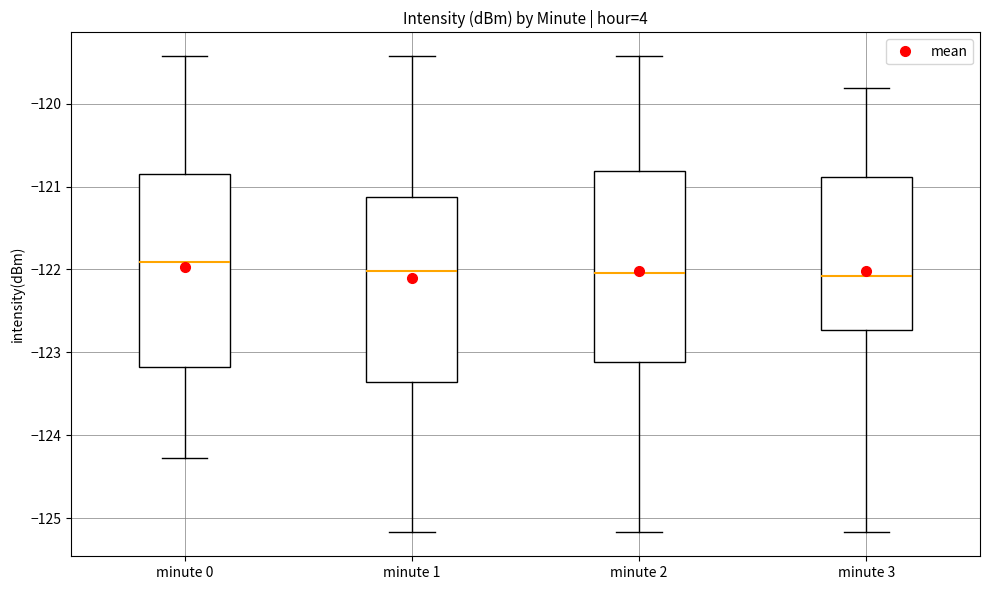

Reading left to right, transcribe this box plot: for each box, give where its median line is, the range the box spans, and where its two whiskers end, as read against the y-axis. The values are not printed on the chart, so give them approximately, as read against the axis.

minute 0: median -121.9, box -123.2 to -120.8, whiskers -124.3 to -119.4
minute 1: median -122.0, box -123.4 to -121.1, whiskers -125.2 to -119.4
minute 2: median -122.0, box -123.1 to -120.8, whiskers -125.2 to -119.4
minute 3: median -122.1, box -122.7 to -120.9, whiskers -125.2 to -119.8